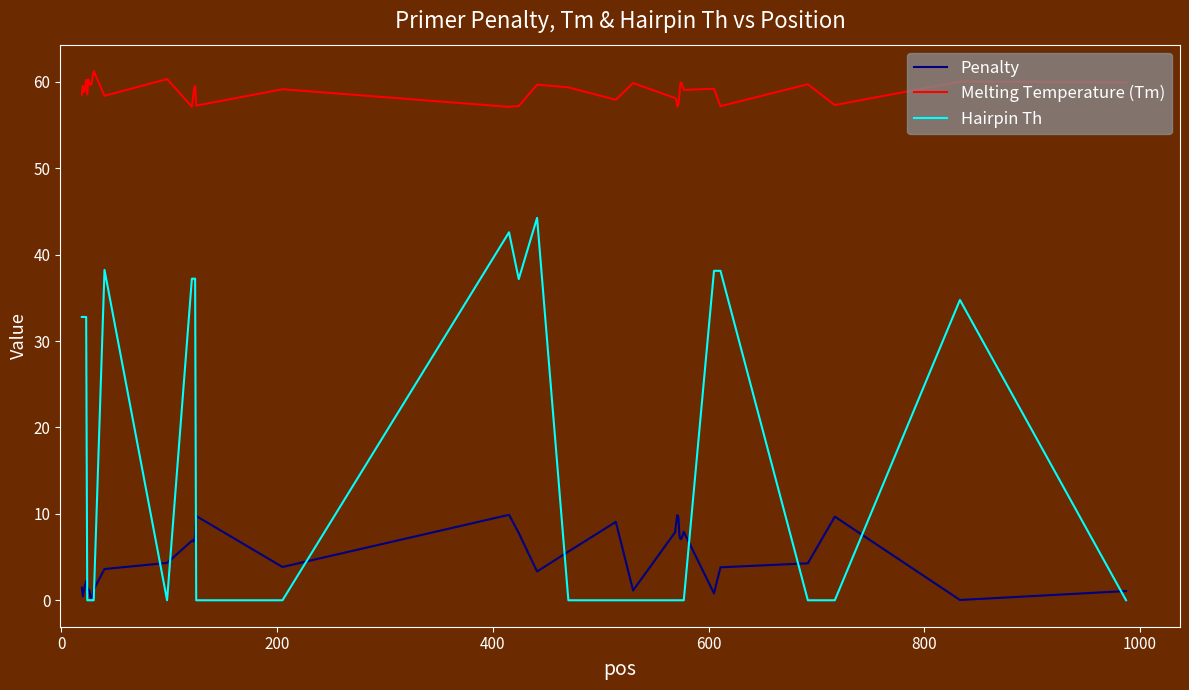

Which series has the largest range (max minus min)?

Hairpin Th